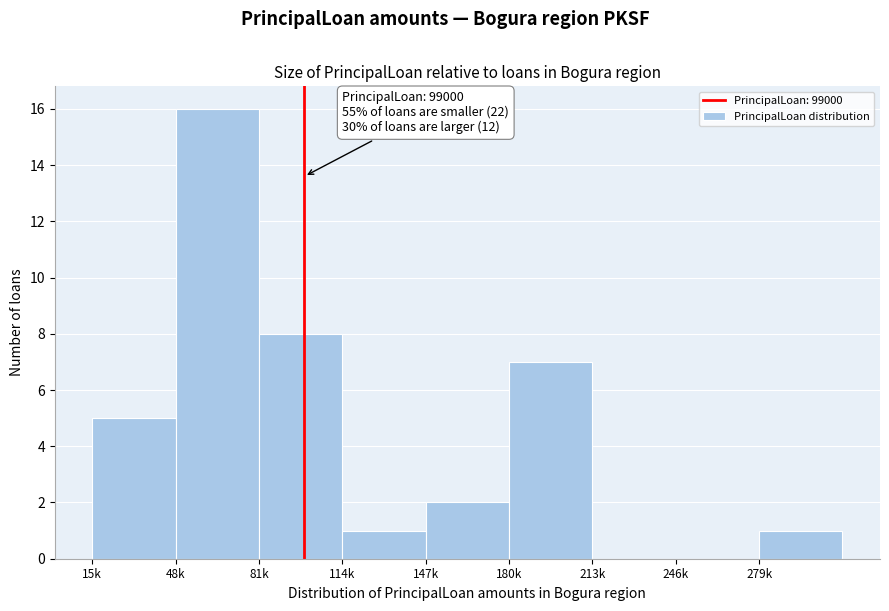

Reading right to left, what are all the values shown in this chart?

279k=1	246k=0	213k=0	180k=7	147k=2	114k=1	81k=8	48k=16	15k=5